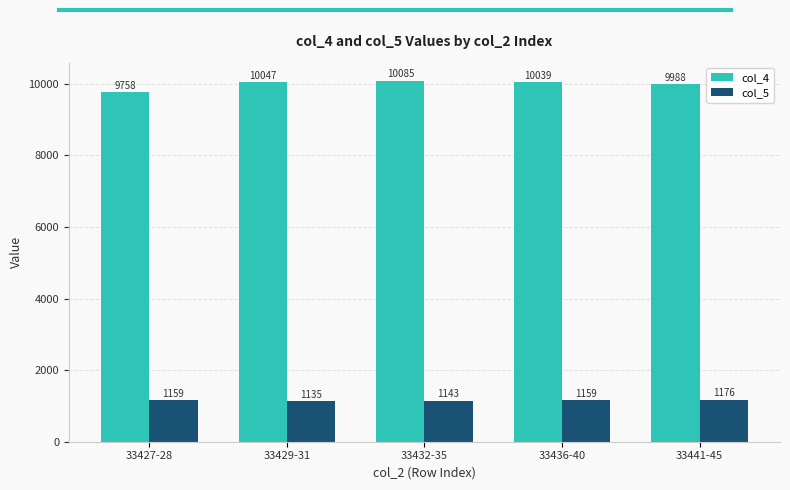

At how many categories does at least one series exceed 3901?

5